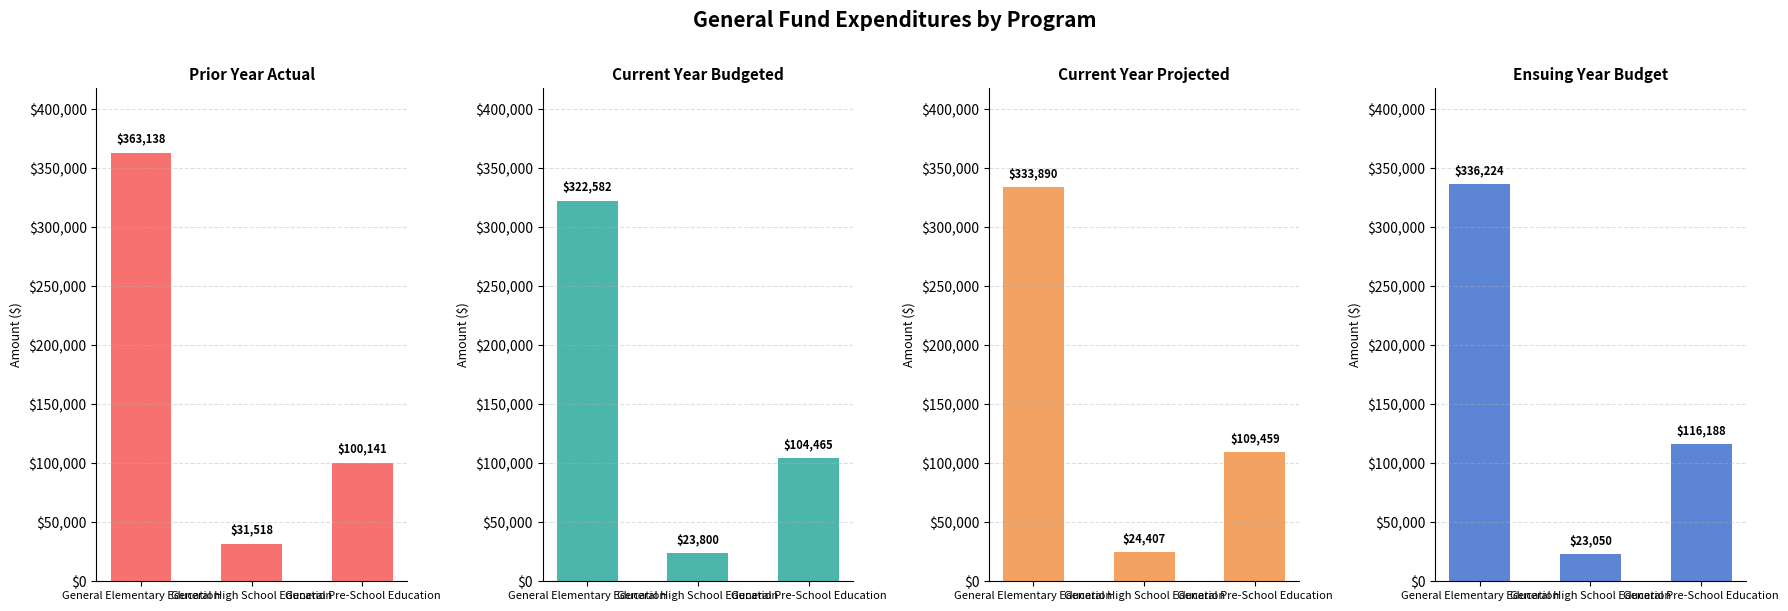

Reading right to left, what are all the values shown in this chart?

Prior Year Actual: General Pre-School Education=100141	General High School Education=31518	General Elementary Education=363138
Current Year Budgeted: General Pre-School Education=104465	General High School Education=23800	General Elementary Education=322582
Current Year Projected: General Pre-School Education=109459	General High School Education=24407	General Elementary Education=333890
Ensuing Year Budget: General Pre-School Education=116188	General High School Education=23050	General Elementary Education=336224